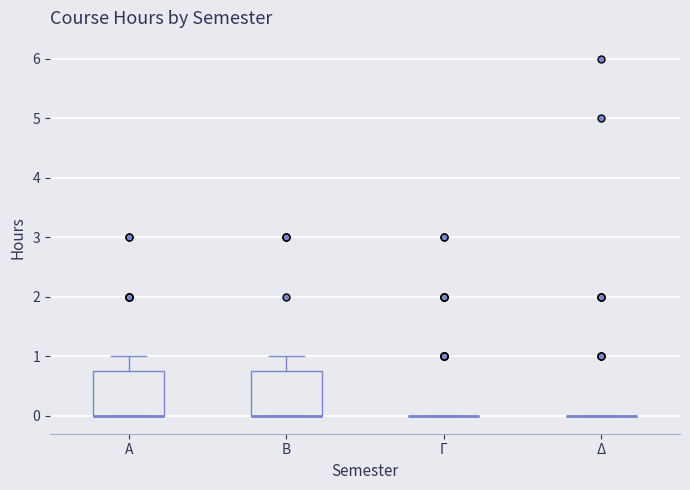

Reading left to right, read every box against the y-axis: the position of its median line, the range the box covers, and the ends of its whiskers. The values are not printed on the chart, so give them approximately, as read against the axis.

Α: median 0.0 (drawn on the box's lower edge), box 0.0 to 0.8, whiskers 0.0 to 1.0
Β: median 0.0 (drawn on the box's lower edge), box 0.0 to 0.8, whiskers 0.0 to 1.0
Γ: box collapsed to a line at 0.0, whiskers 0.0 to 0.0
Δ: box collapsed to a line at 0.0, whiskers 0.0 to 0.0